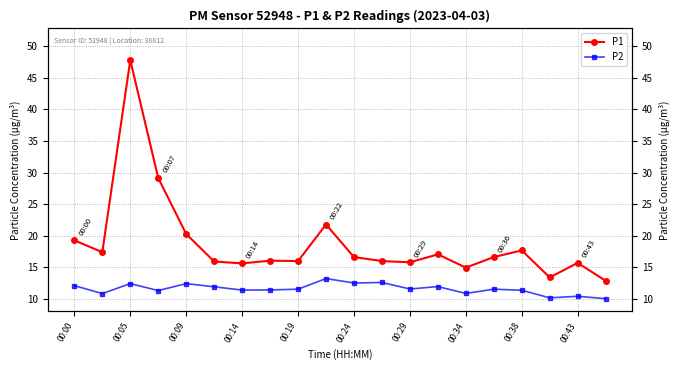

What is the difference between the highest and lowest values at 00:24?

4.0